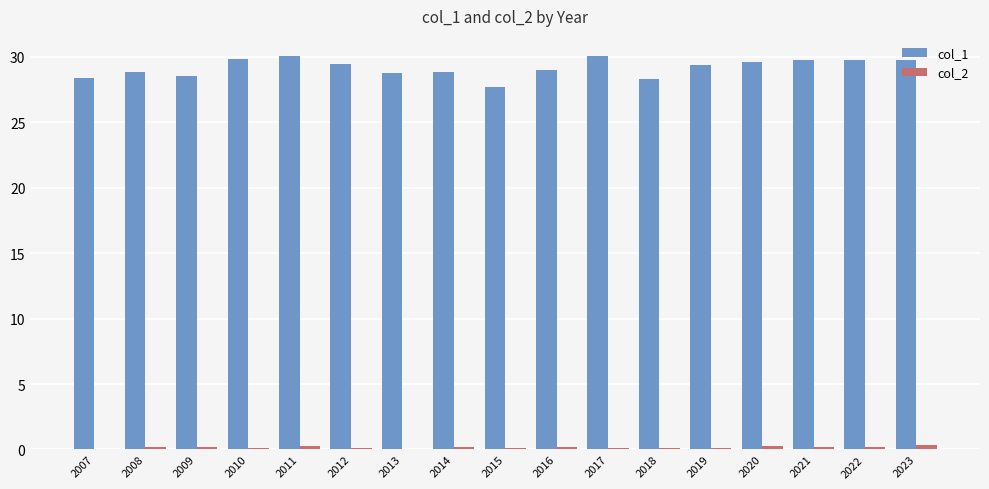

How many data points does each series have?

17